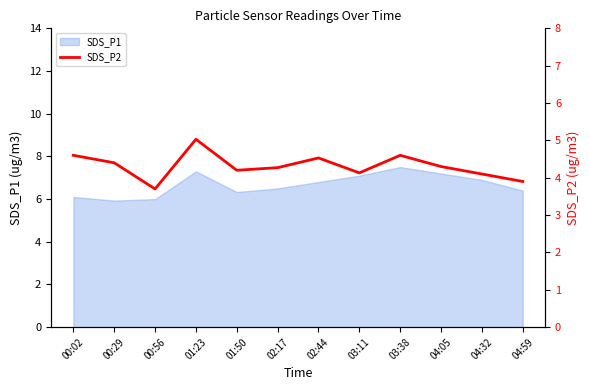

Where is the first local maximum?

01:23